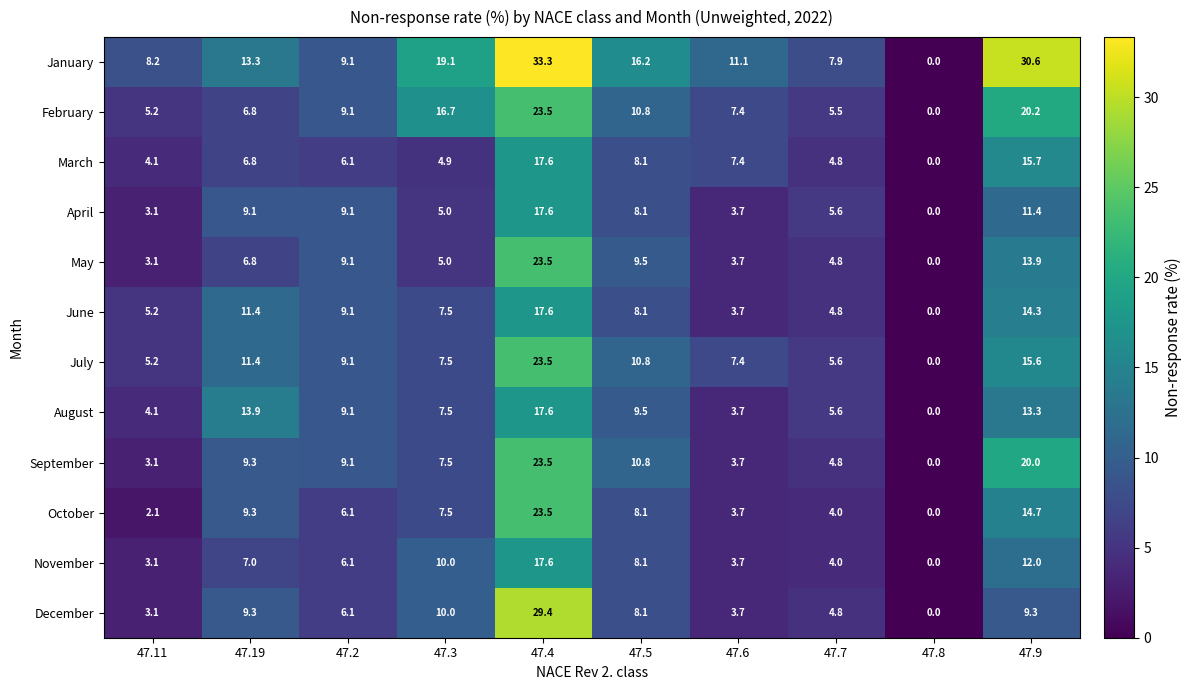

What is the spread (max minus min) of values at 47.7?

3.9